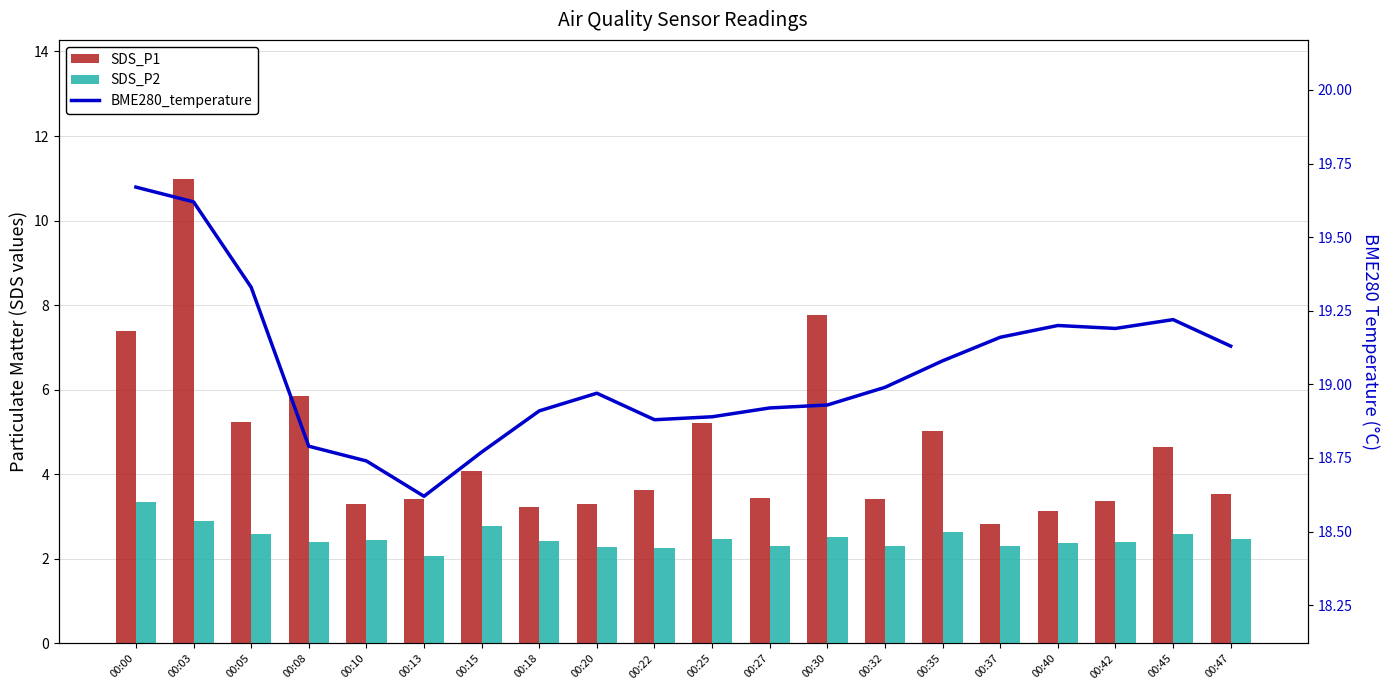

What is the minimum value shown in the chart?

2.1